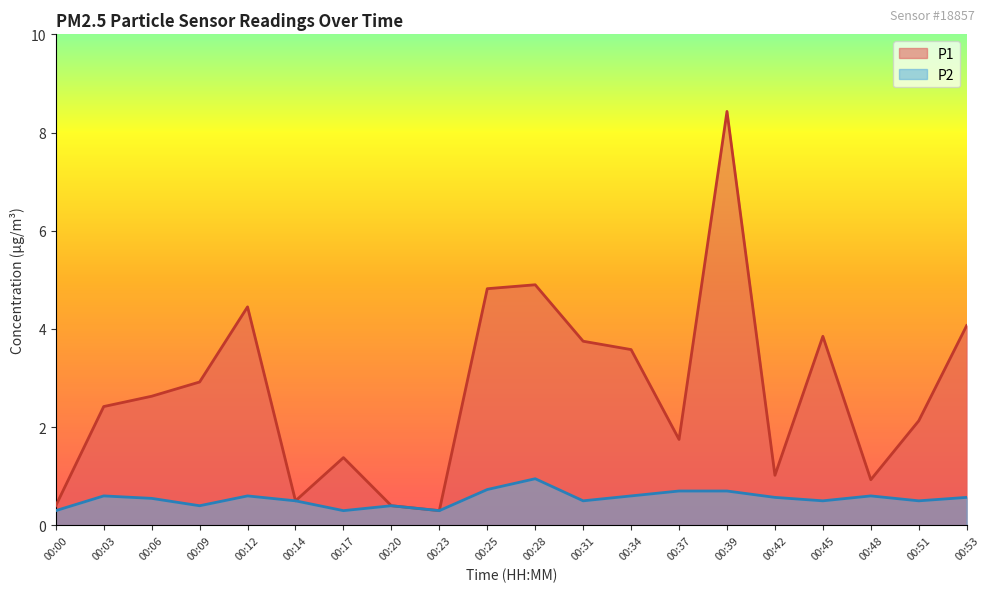

How many interior local valleys does the P2 series have?

6